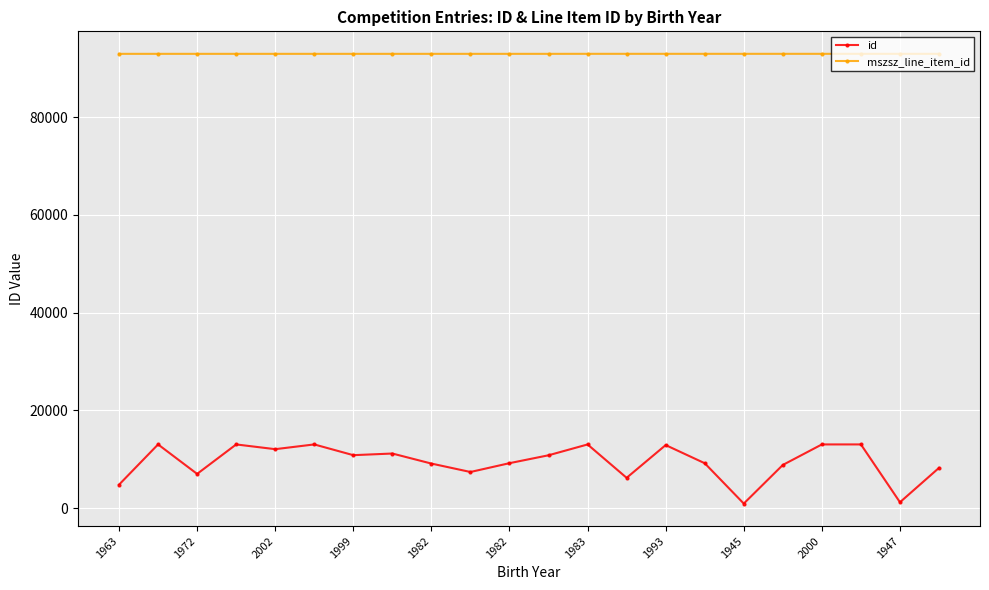

Which series has the widest spread of values?

id